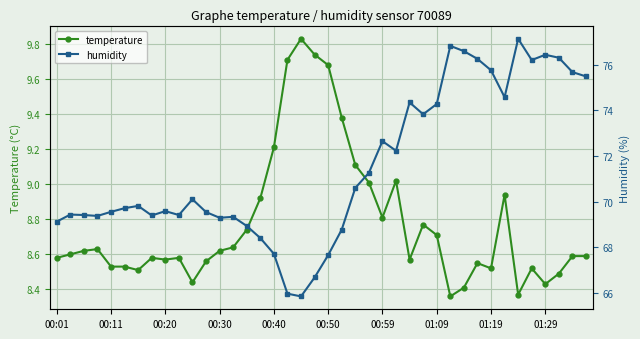

True or false: temperature and humidity cross at least once.

False